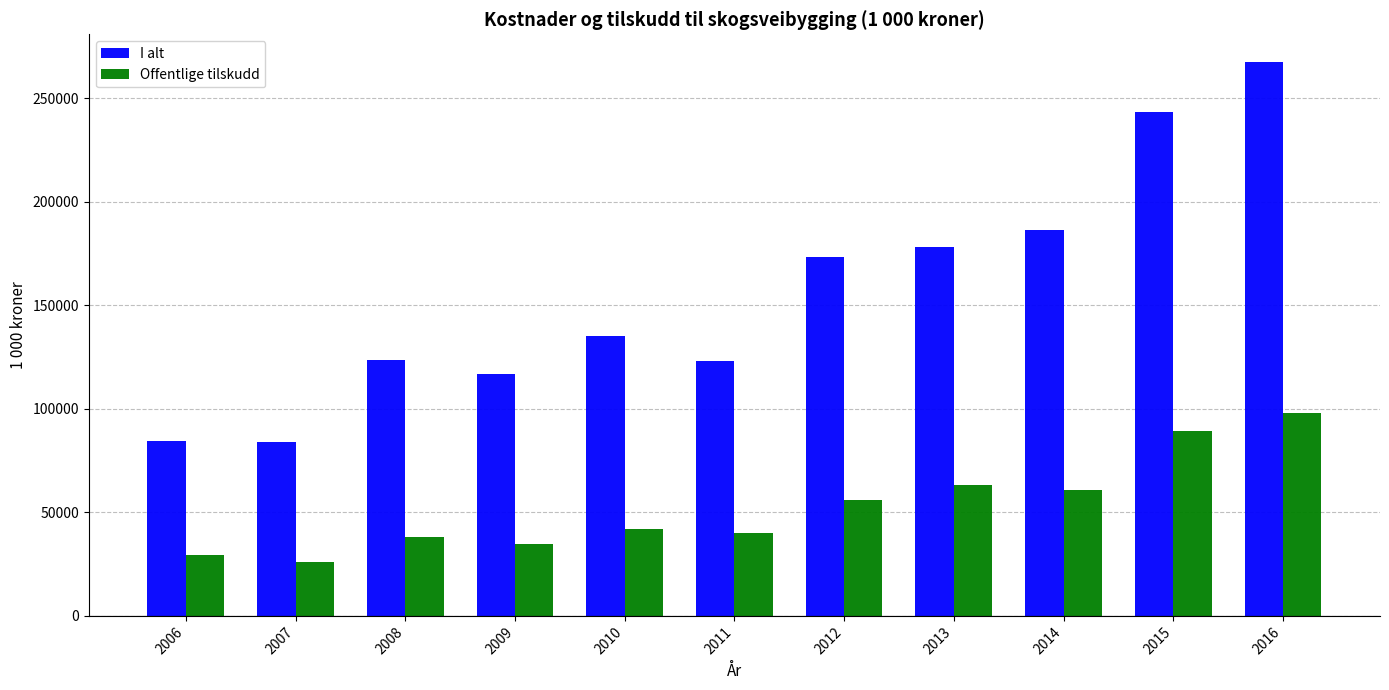

How many bars are there in each group?

2